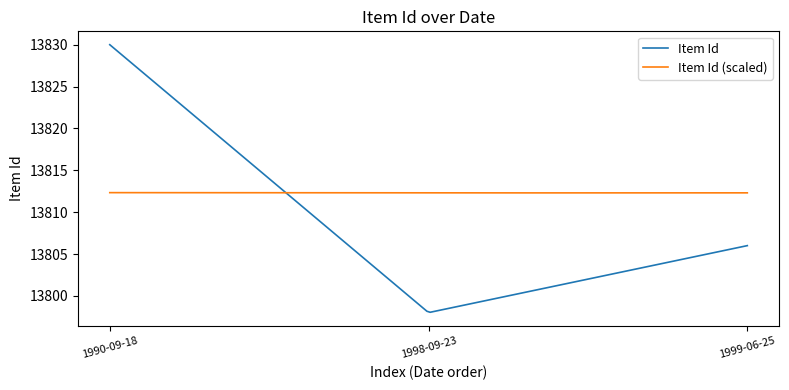

Does the chart have visible grid lines?

No